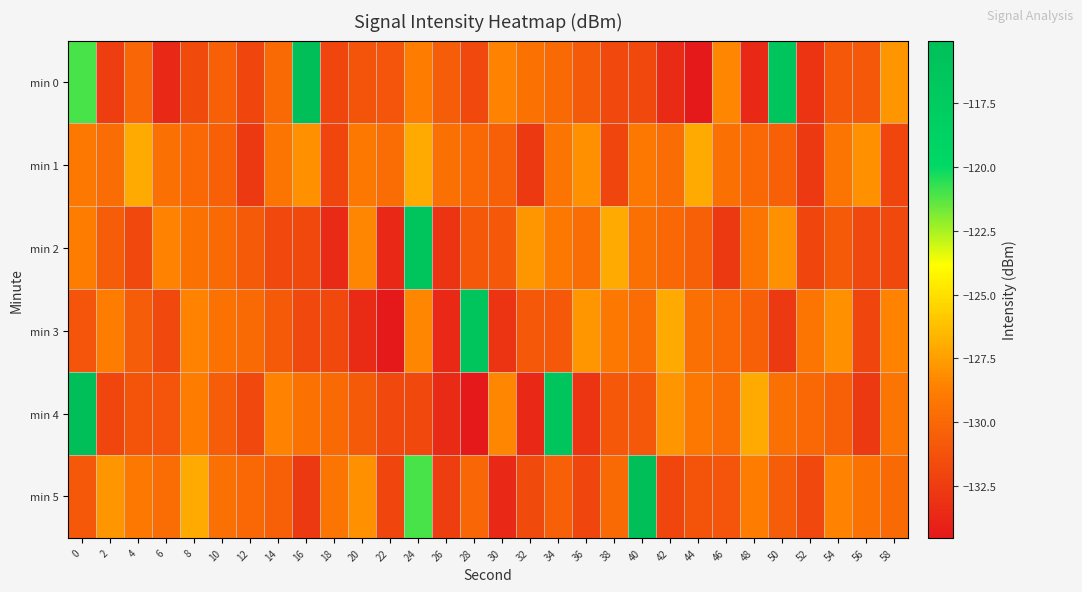

Between 32 and 42, which series saw the biggest shift?

min 4